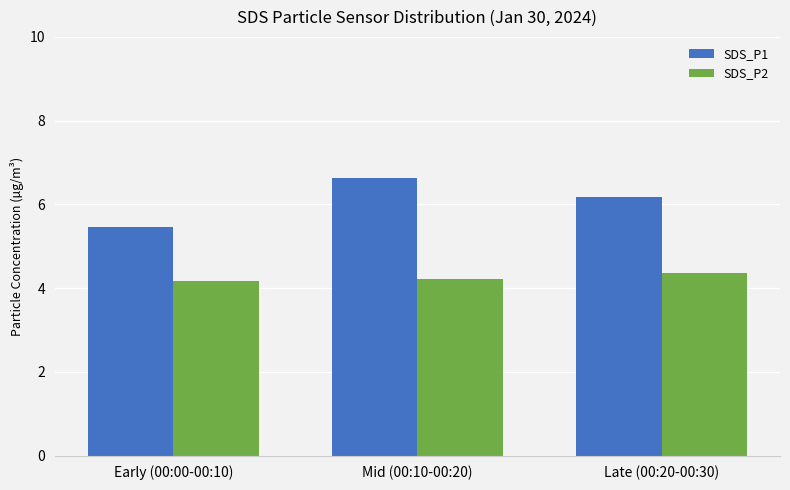

What is the maximum value for SDS_P2?

4.4